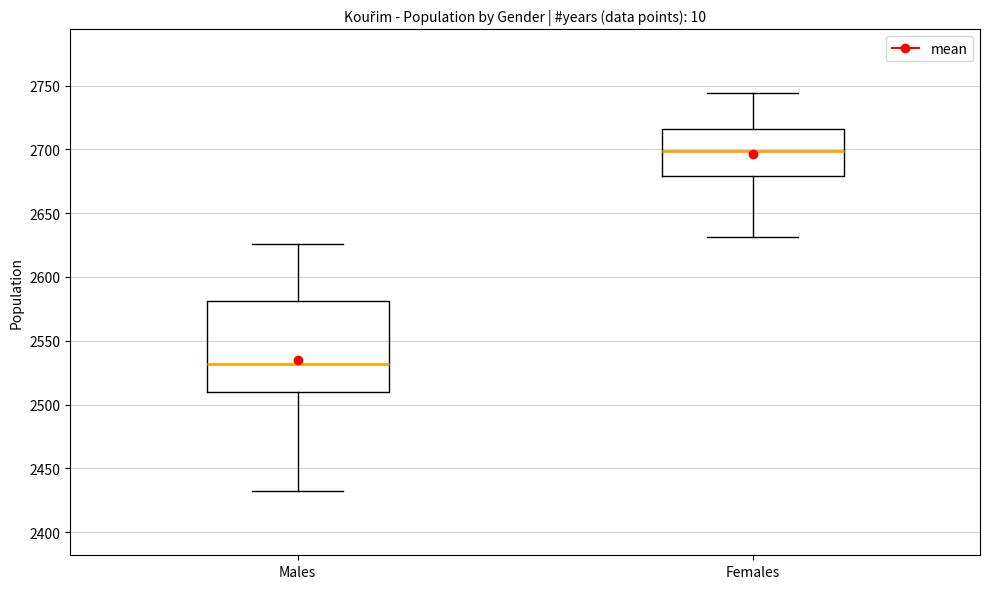

Reading left to right, transcribe this box plot: for each box, give where its median line is, the range the box spans, and where its two whiskers end, as read against the y-axis. The values are not printed on the chart, so give them approximately, as read against the axis.

Males: median 2530, box 2510 to 2580, whiskers 2430 to 2625
Females: median 2700, box 2680 to 2715, whiskers 2630 to 2745